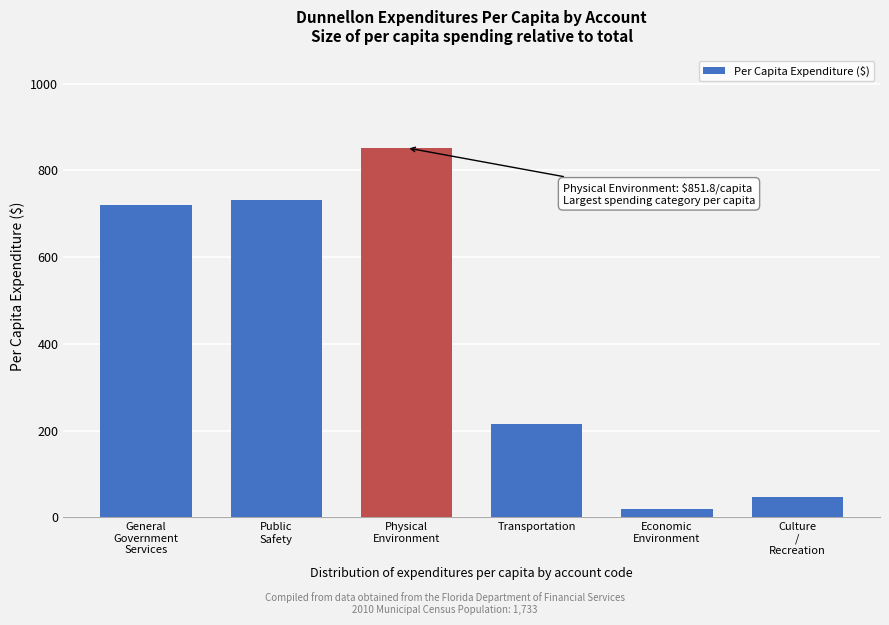

Reading left to right, list all the values displayed in this chart.

720.3	730.7	851.8	215.7	19.8	46.7